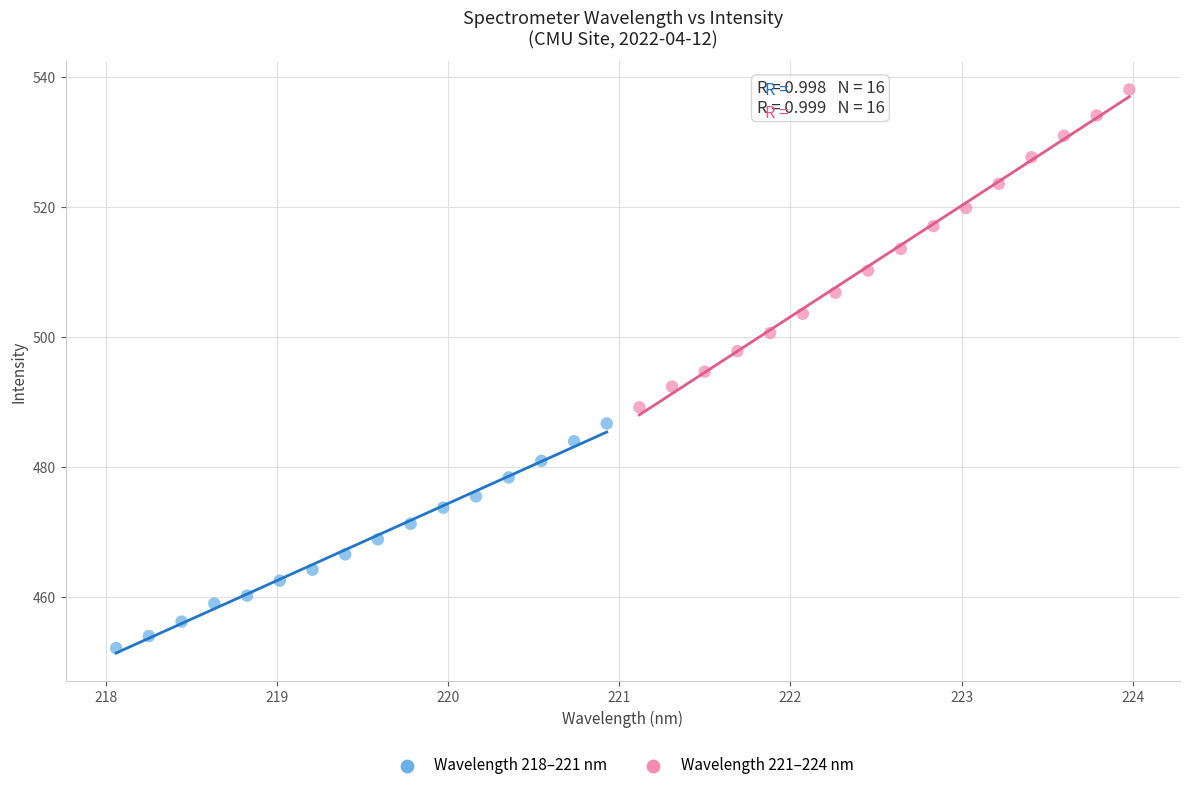

Which series contains the lowest Y value?

Wavelength 218–221 nm